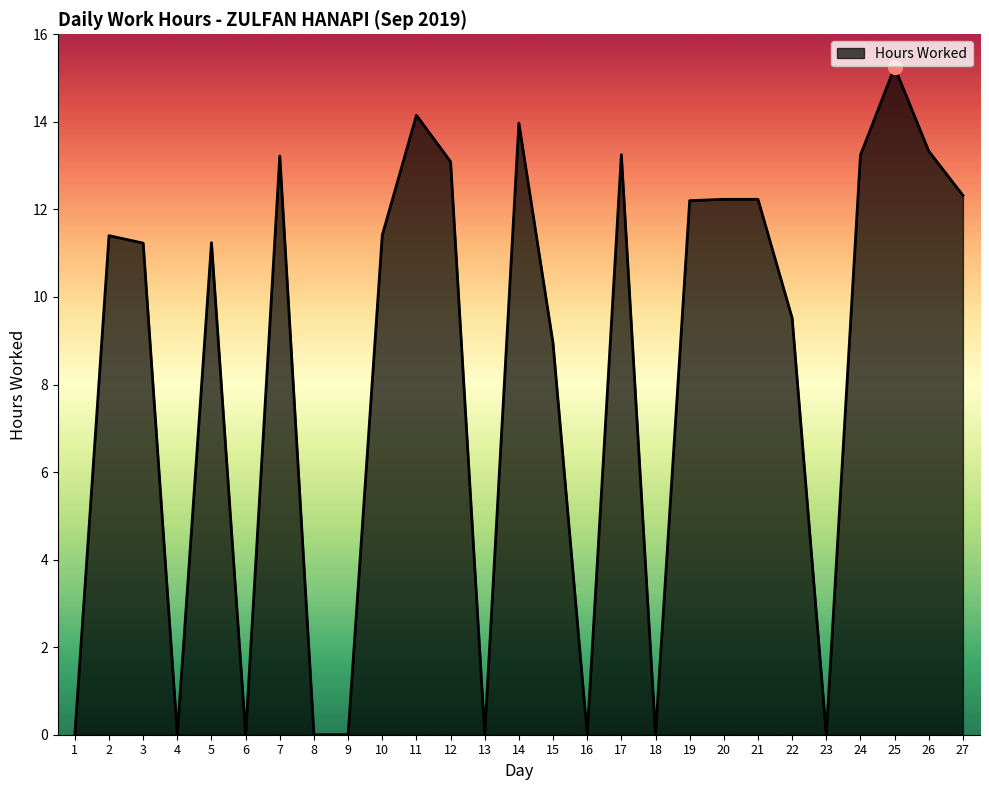

The value at 21 is 12.2. True or false?

True